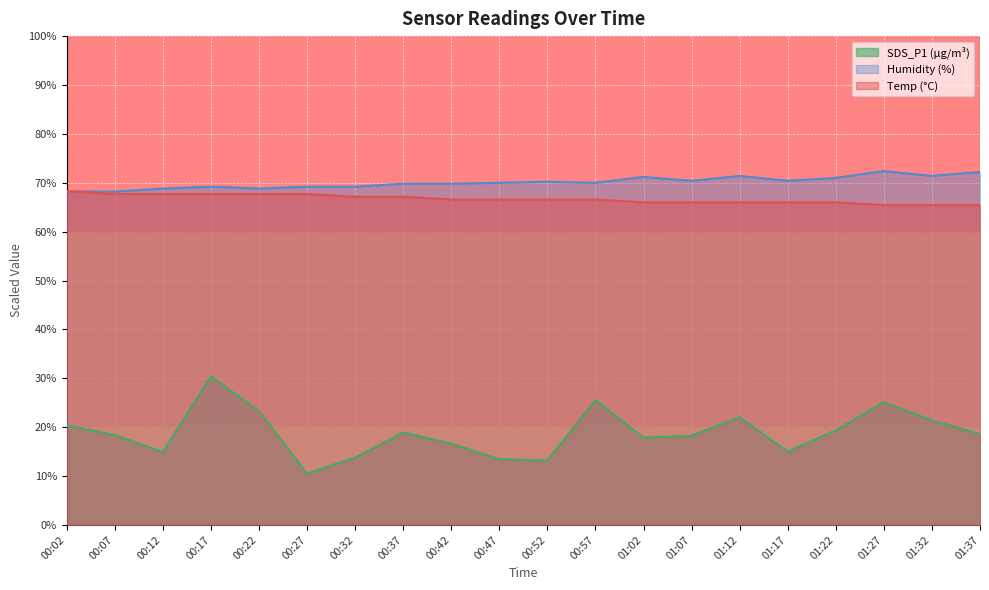

Reading right to left, extract all data points from this chart.

Temp: 01:37=65.4	01:32=65.4	01:27=65.4	01:22=66.0	01:17=66.0	01:12=66.0	01:07=66.0	01:02=66.0	00:57=66.6	00:52=66.6	00:47=66.6	00:42=66.6	00:37=67.1	00:32=67.1	00:27=67.7	00:22=67.7	00:17=67.7	00:12=67.7	00:07=67.7	00:02=68.3
Humidity: 01:37=72.2	01:32=71.4	01:27=72.4	01:22=71.0	01:17=70.4	01:12=71.4	01:07=70.4	01:02=71.2	00:57=70.0	00:52=70.2	00:47=70.0	00:42=69.8	00:37=69.8	00:32=69.2	00:27=69.2	00:22=68.8	00:17=69.2	00:12=68.8	00:07=68.2	00:02=68.2
SDS_P1: 01:37=18.6	01:32=21.4	01:27=25.1	01:22=19.4	01:17=15.0	01:12=22.0	01:07=18.3	01:02=17.9	00:57=25.5	00:52=13.2	00:47=13.4	00:42=16.6	00:37=18.9	00:32=13.8	00:27=10.5	00:22=23.3	00:17=30.4	00:12=14.9	00:07=18.4	00:02=20.4